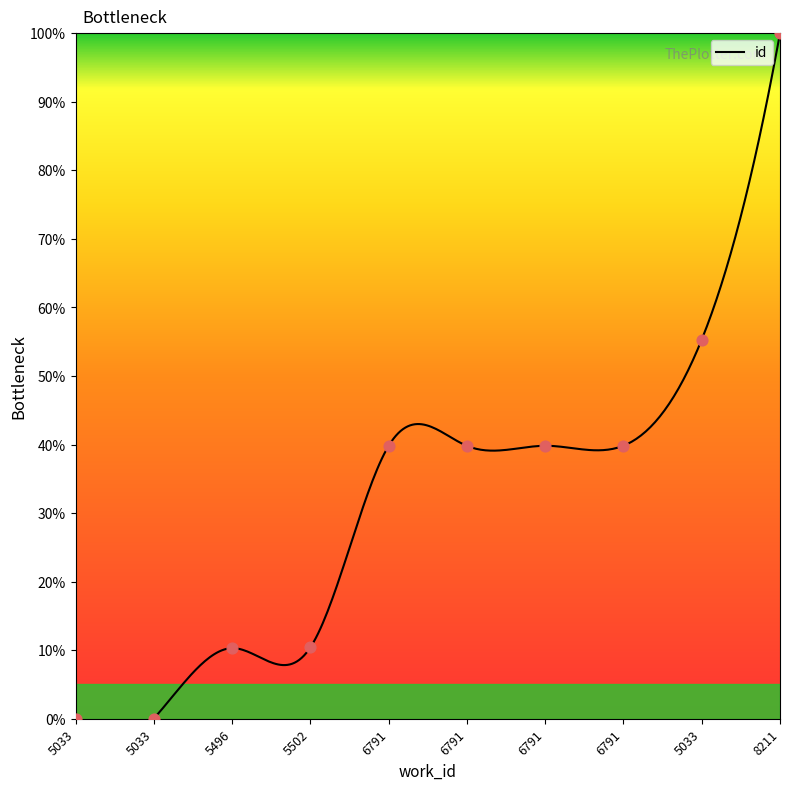

What is the change in value from 6791 to 8211?

+60.2